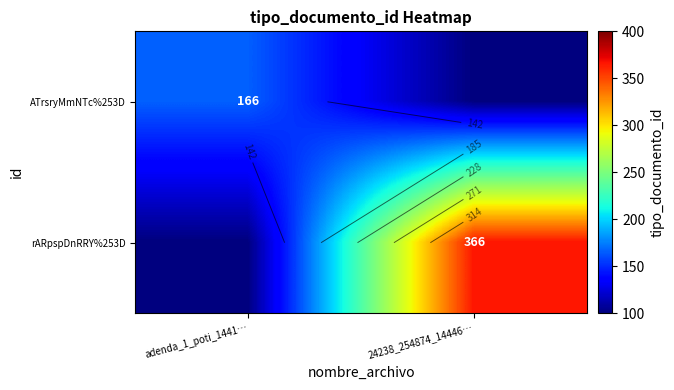

What is the maximum value shown in the chart?

366